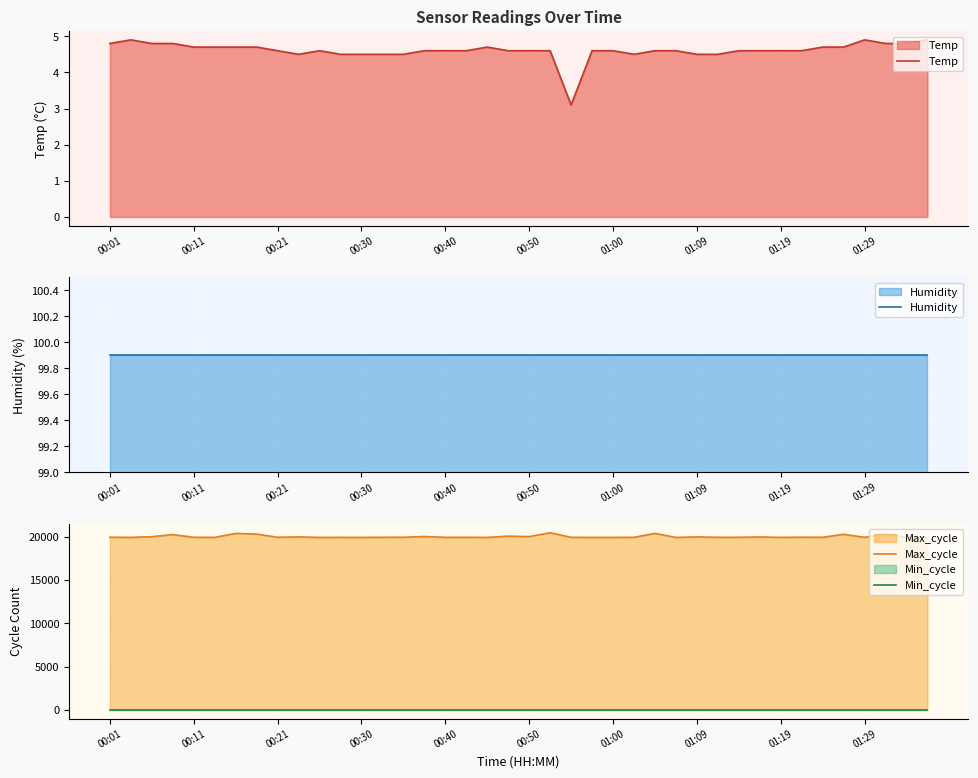

True or false: Min_cycle has more than 1 interior local peaks.

False